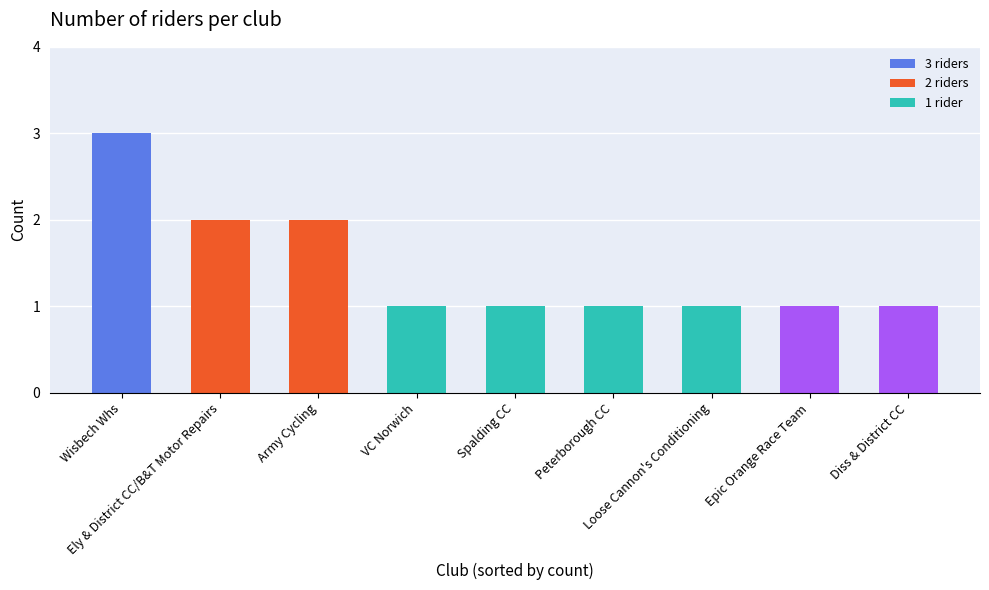

Count the values in the range 1 to 2.

8